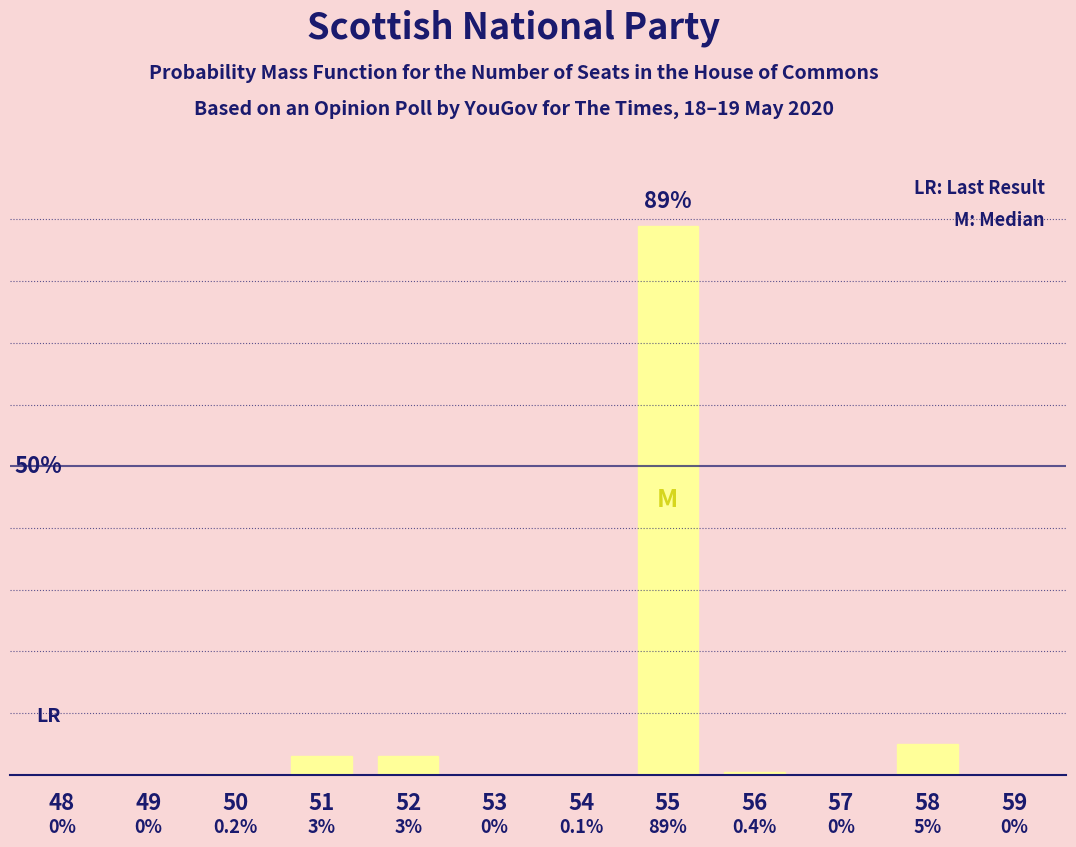

Are the bars horizontal?

No